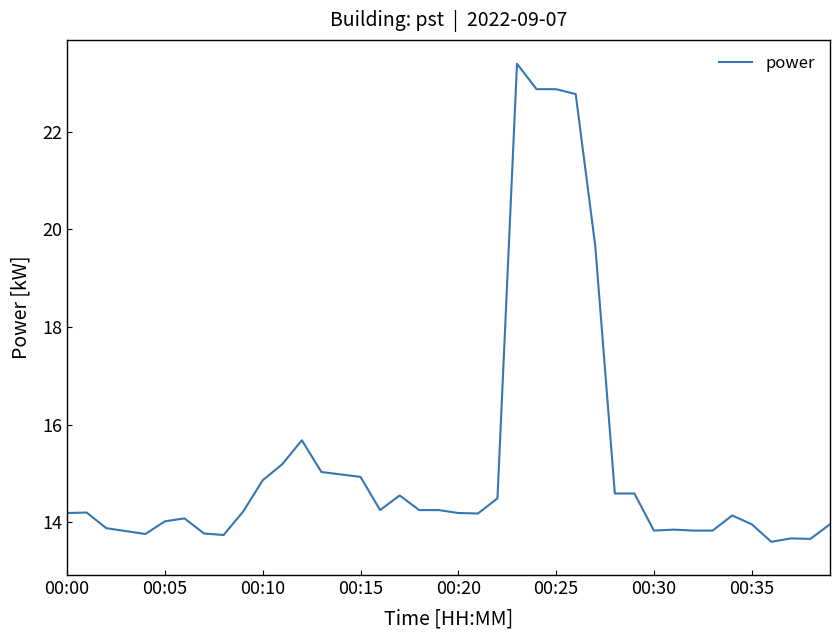

What is the minimum value shown in the chart?

13.6